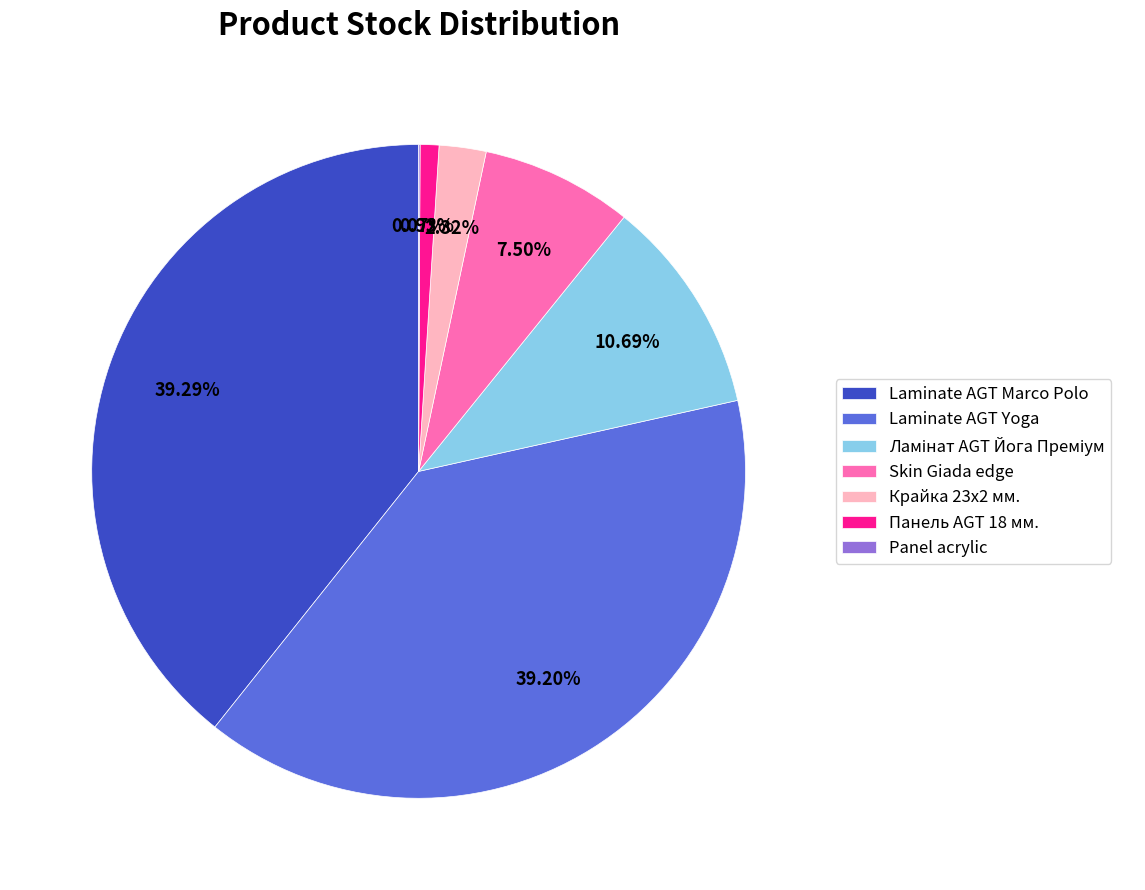

To the nearest percent, what is the average slice percentage?

14%